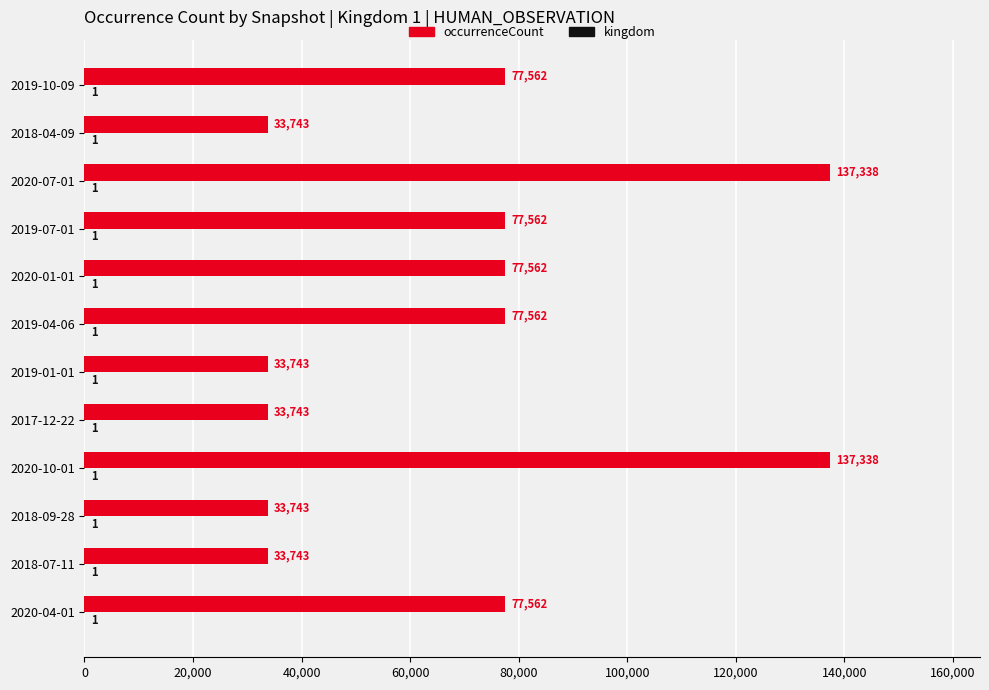

True or false: occurrenceCount has a value of 77562 at 2019-04-06.

True